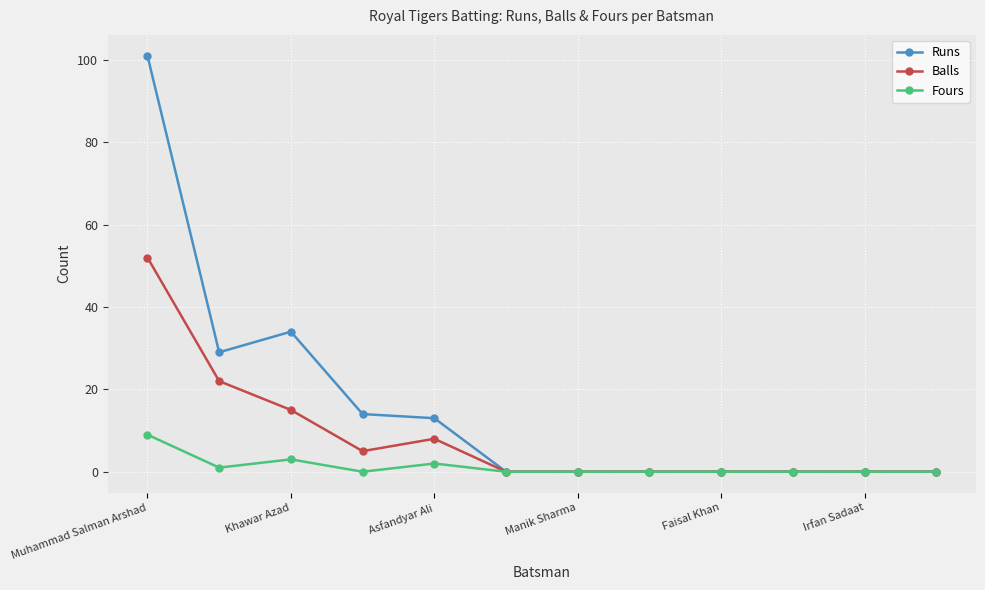

True or false: Runs has more than 0 interior local peaks.

True